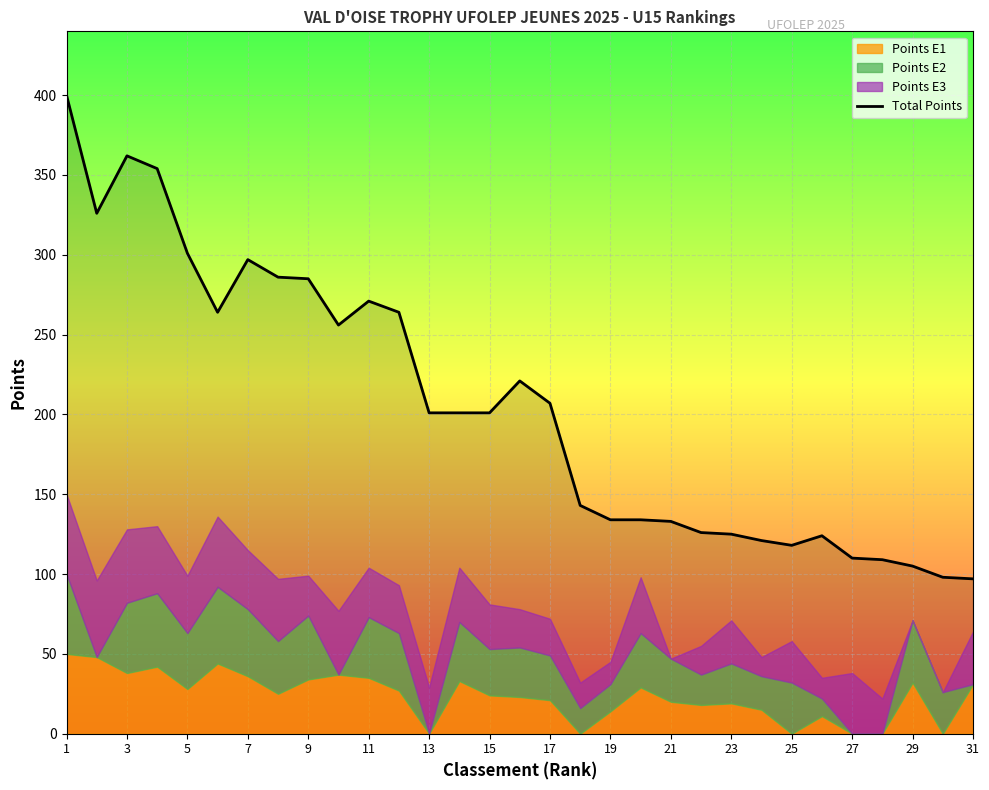

At which category does the chart reach its peak across all series?

1